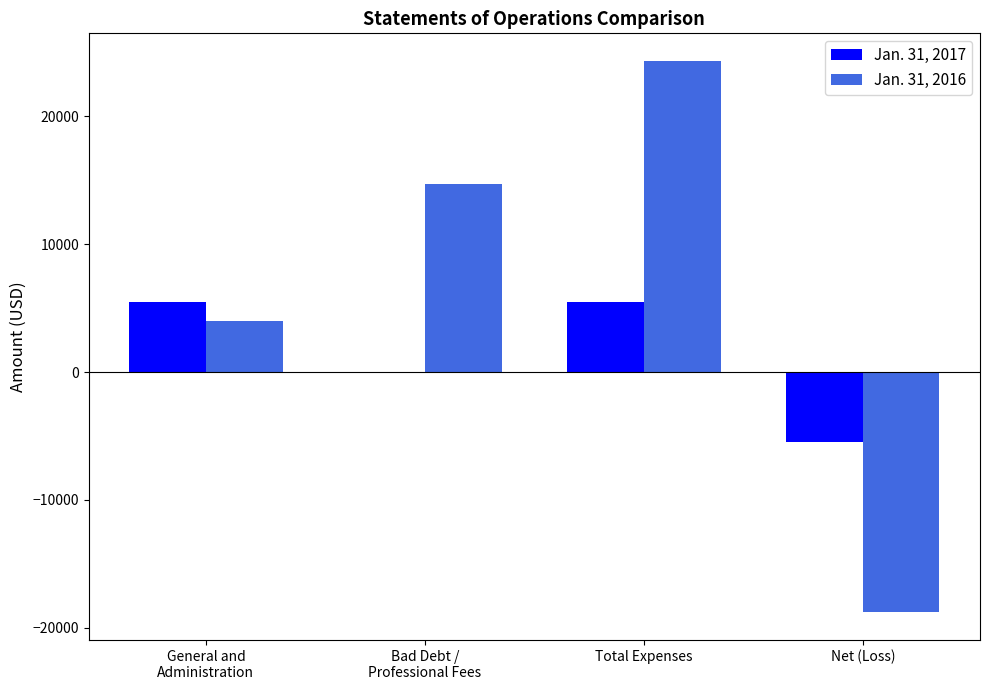

What is the average value of the Jan. 31, 2017 series?

1376